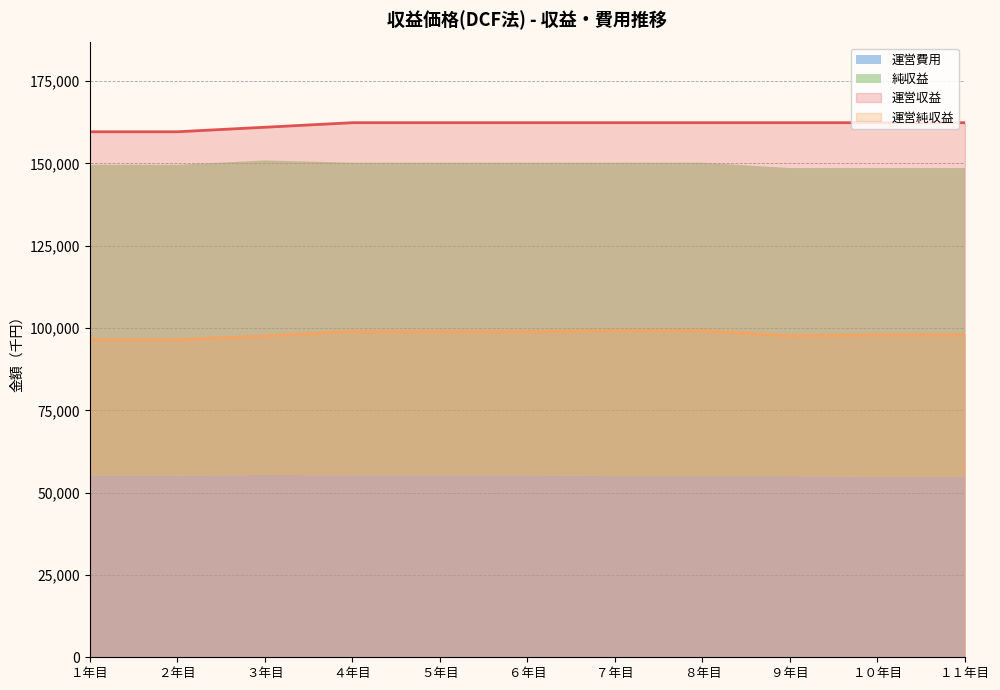

True or false: 運営純収益 has a value of 131996 at ４年目.

False